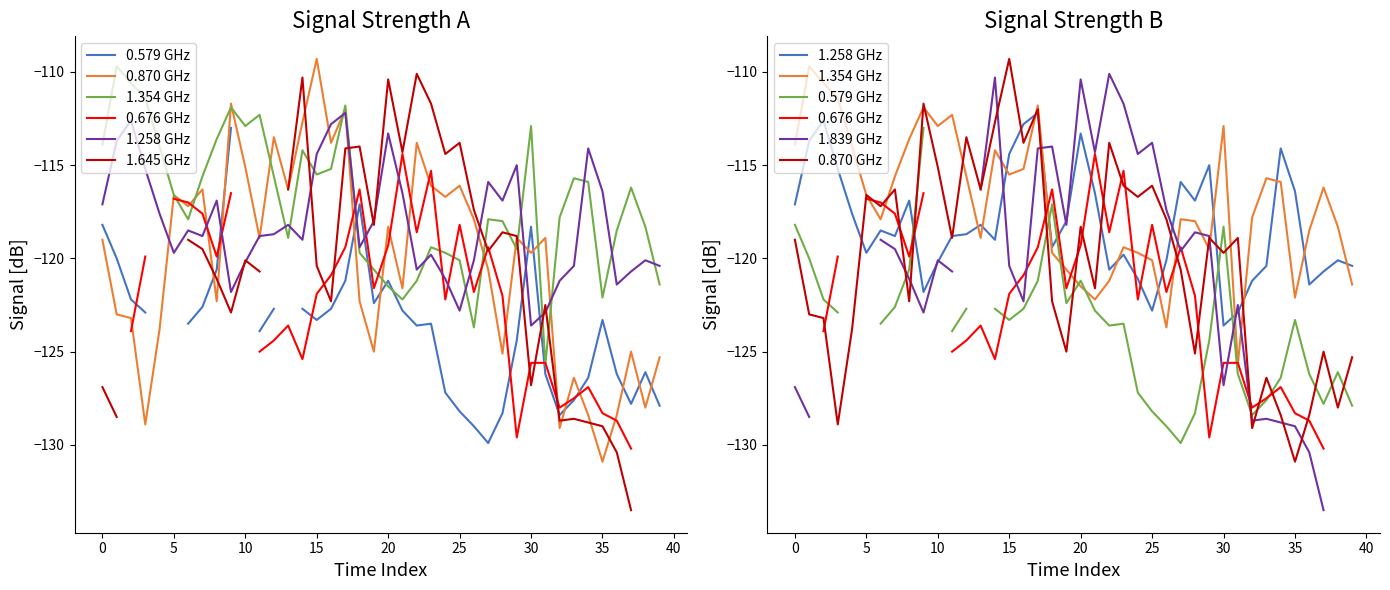

True or false: col_15 has a value of -83.3 at 2020/08/26 04:30.

False